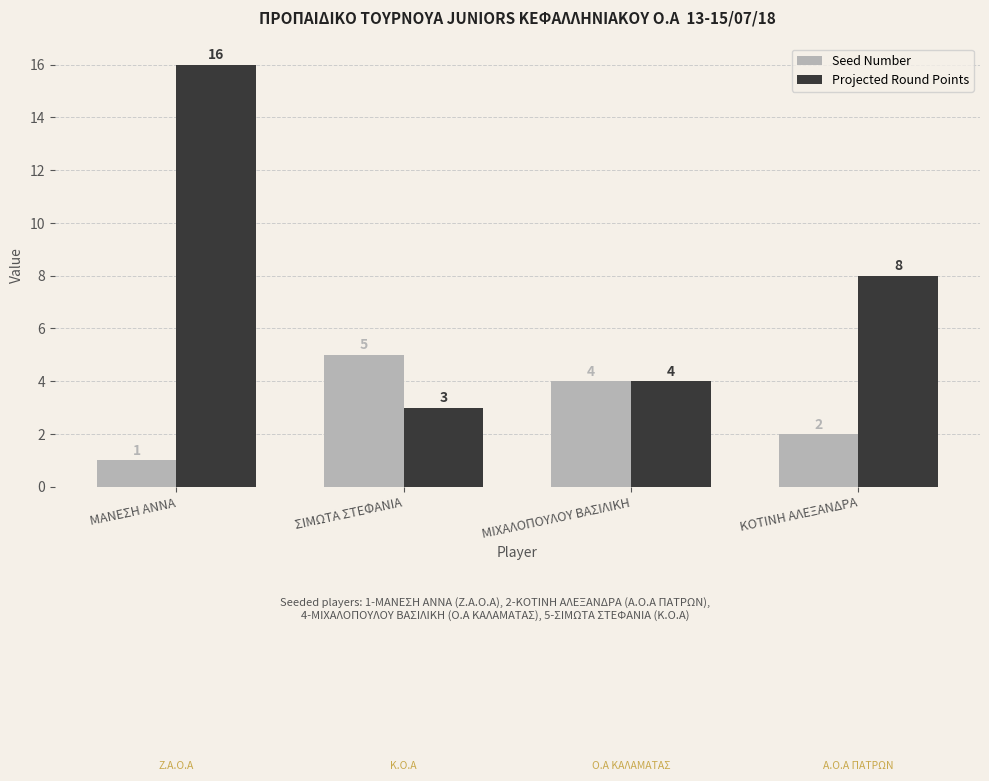

What is the label of the 1st bar from the right?

ΚΟΤΙΝΗ ΑΛΕΞΑΝΔΡΑ